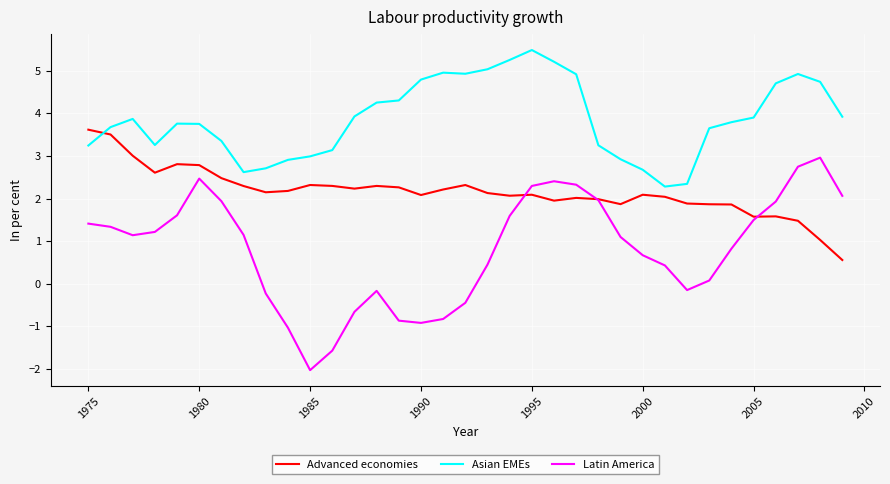

How many values in Latin America are below zero?

11